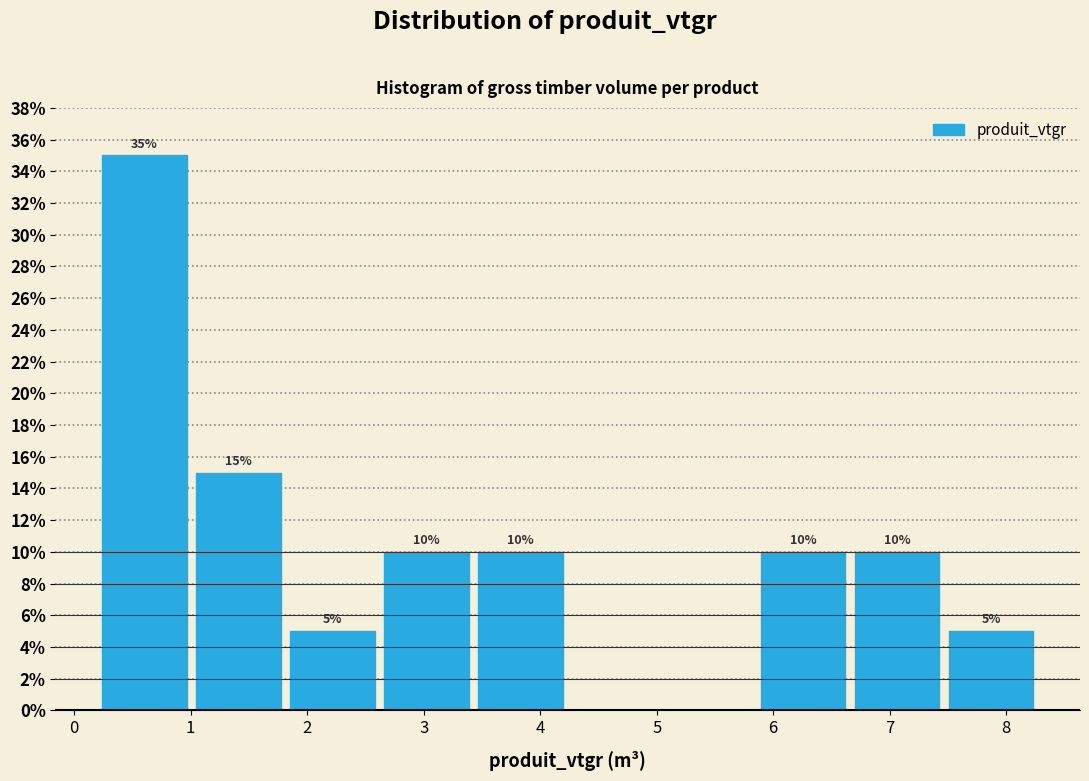

Which range on the x-axis has the tallest bar?

0.2 to 1.0